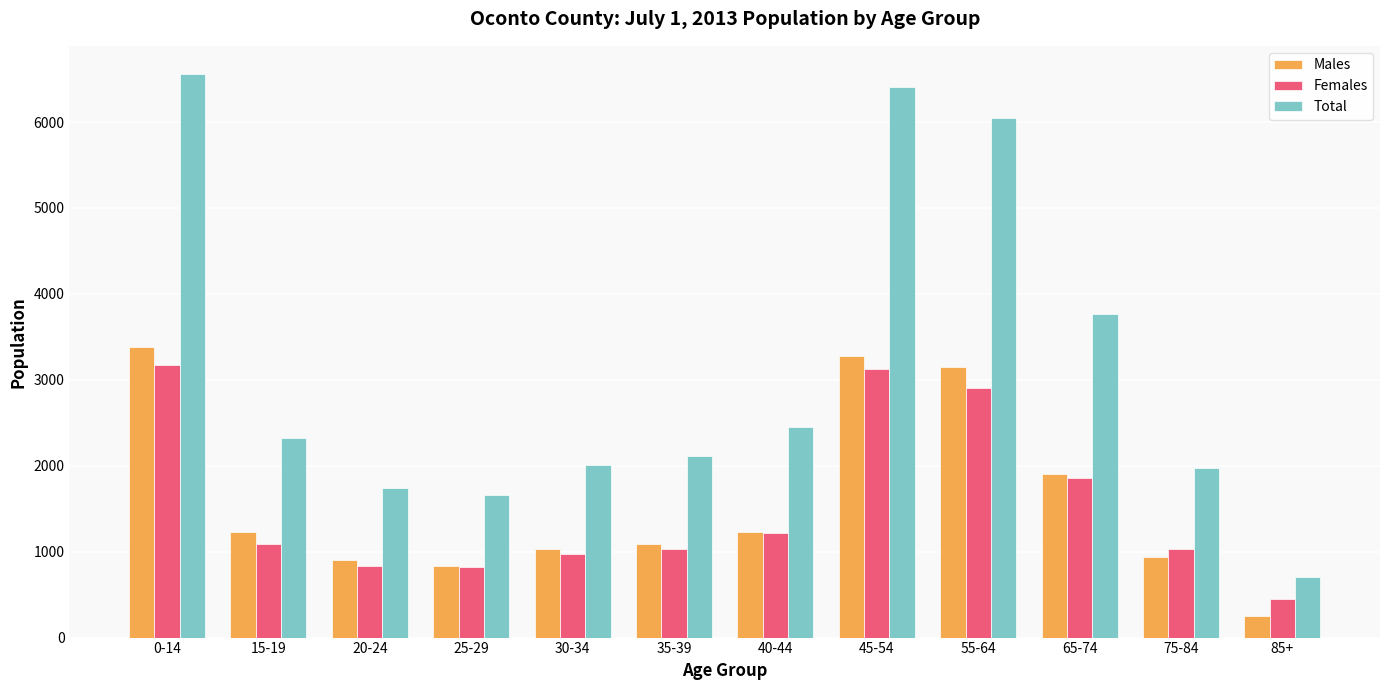

Which series has the largest range (max minus min)?

Total